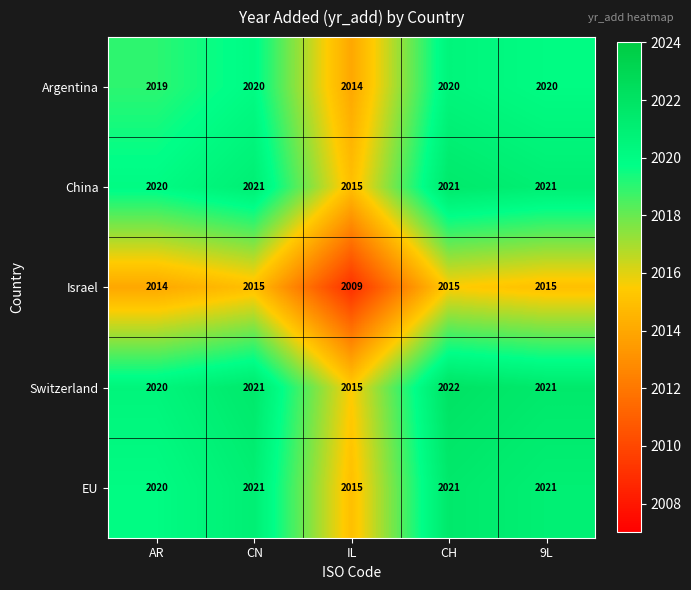

Which series has the widest spread of values?

Switzerland